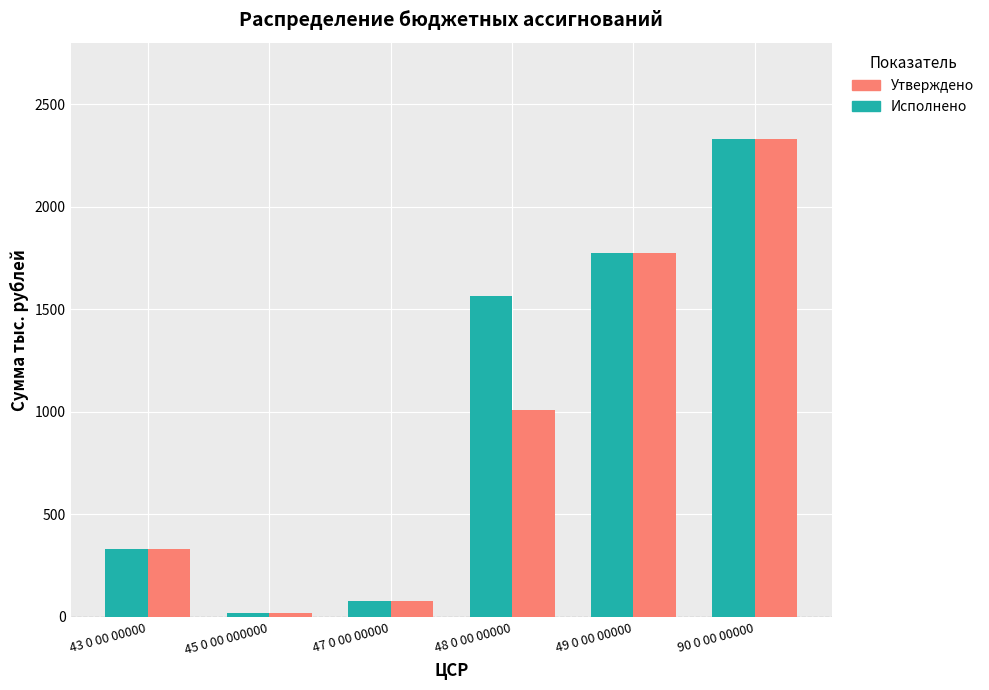

What is the difference between the maximum and second lowest values in the Исполнено series?

2253.5